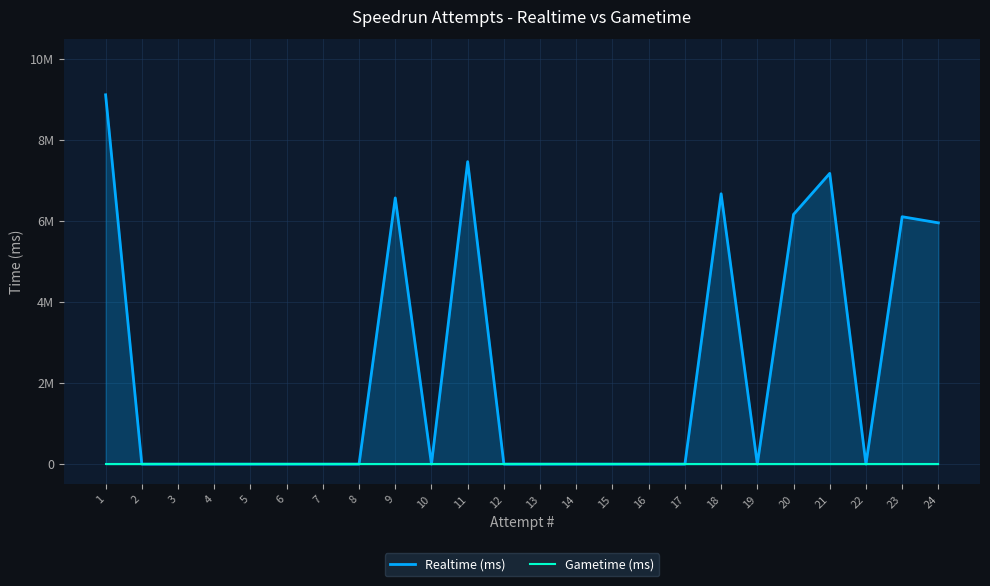

True or false: Gametime (ms) and Realtime (ms) intersect in this chart.

False